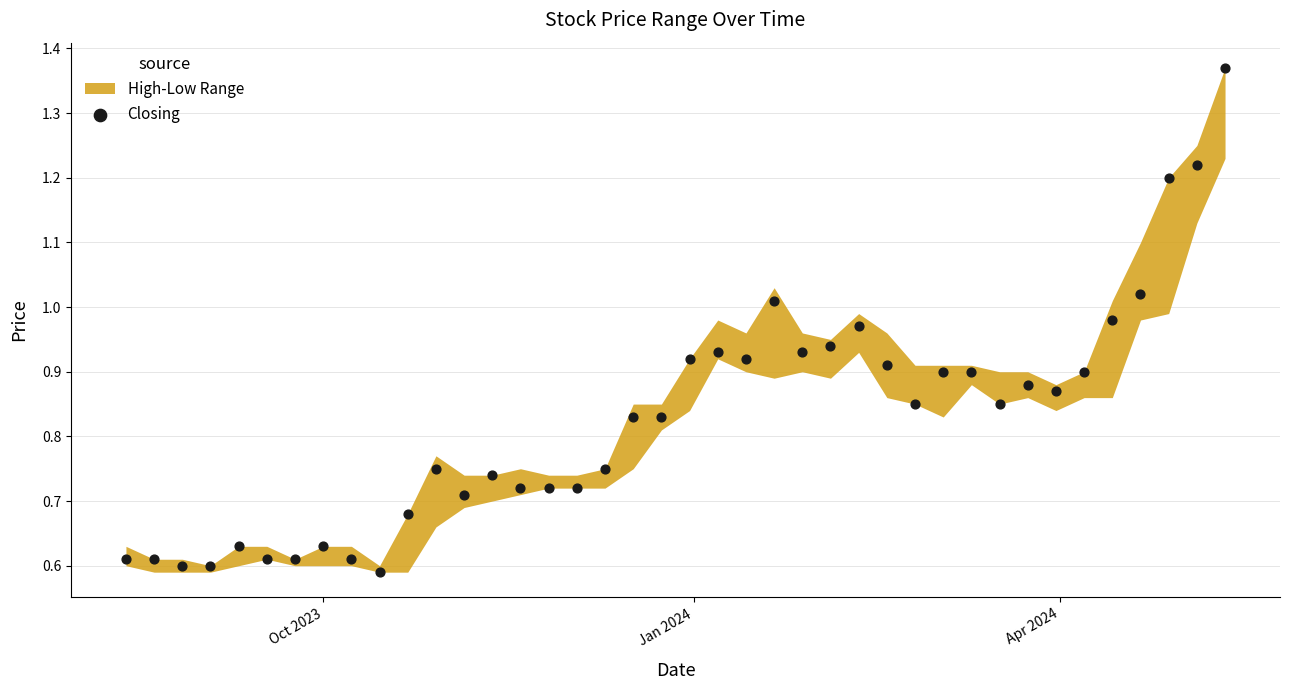

What is the range of X values (max minus min)?

273.0